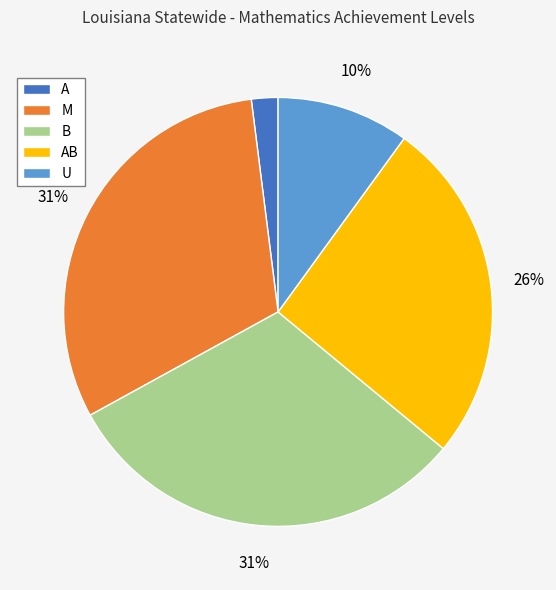

To the nearest percent, what is the average slice percentage?

20%